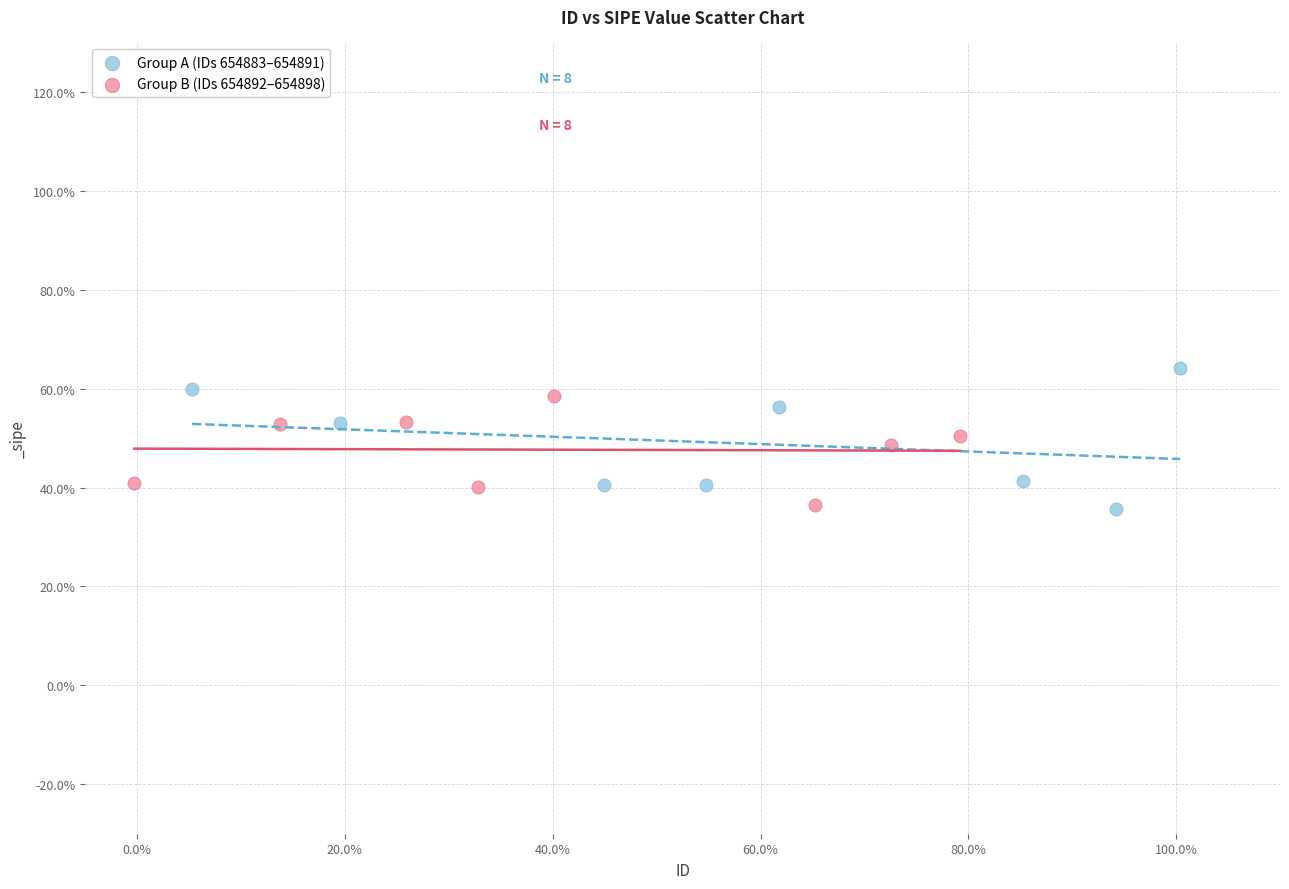

Which series has the largest Y range (max minus min)?

Group A (IDs 654883–654891)